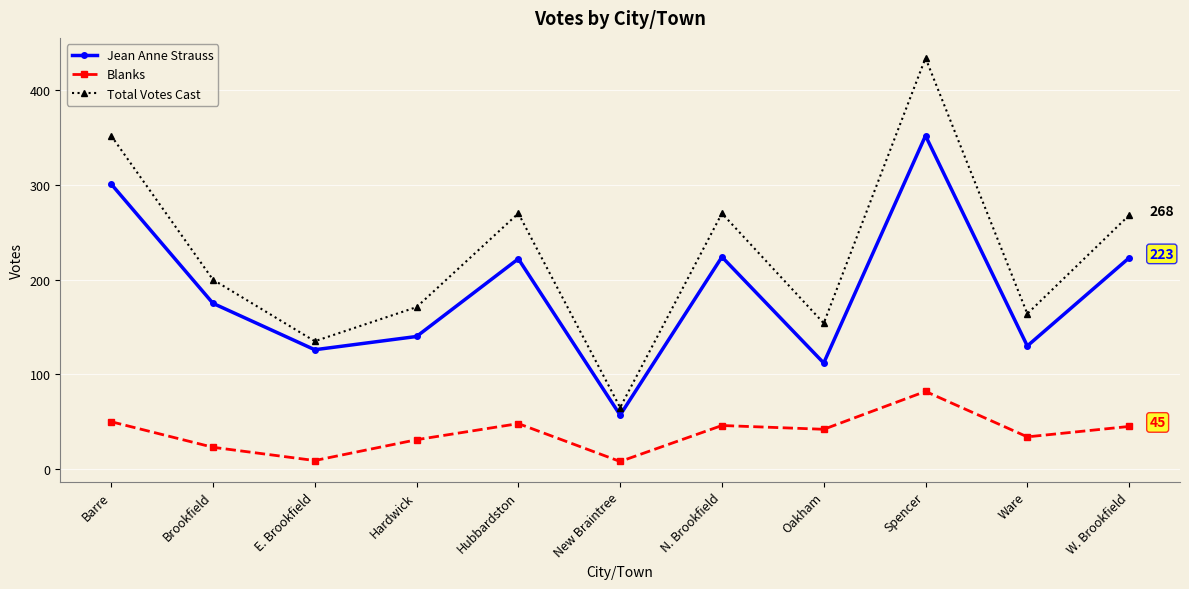

Where is the first local maximum for Jean Anne Strauss?

Hubbardston